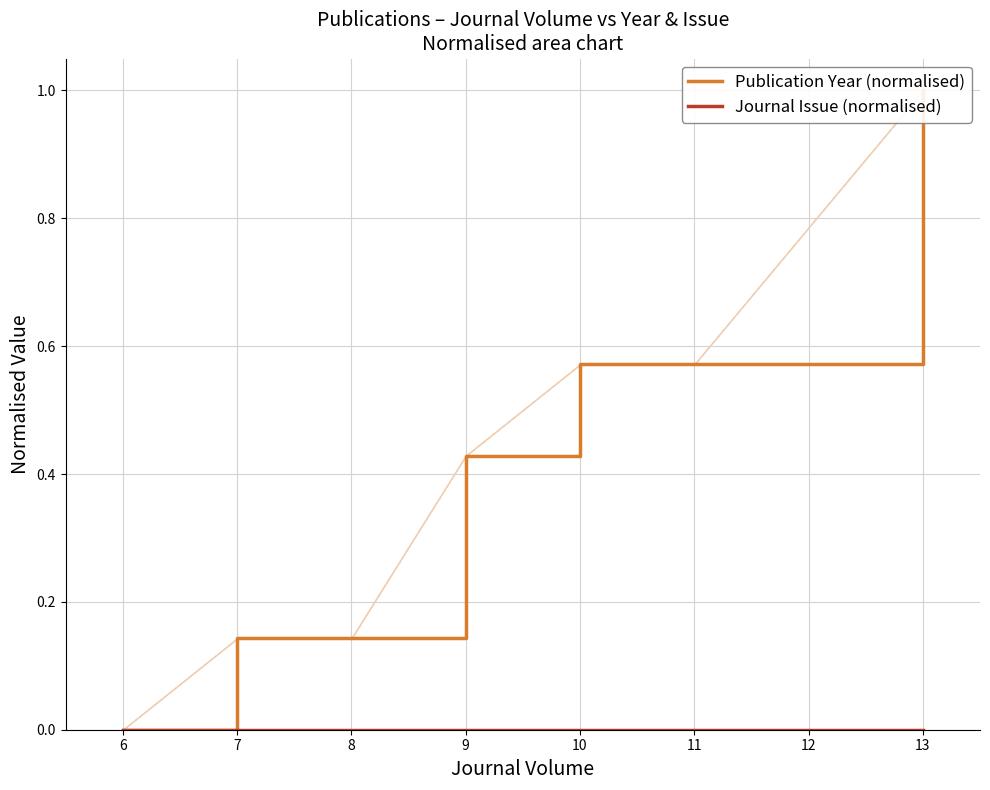

Reading left to right, extract all data points from this chart.

Publication Year (normalised): 0.0	0.1	0.1	0.4	0.6	0.6	1.0
Journal Issue (normalised): 0.0	0.0	0.0	0.0	0.0	0.0	0.0